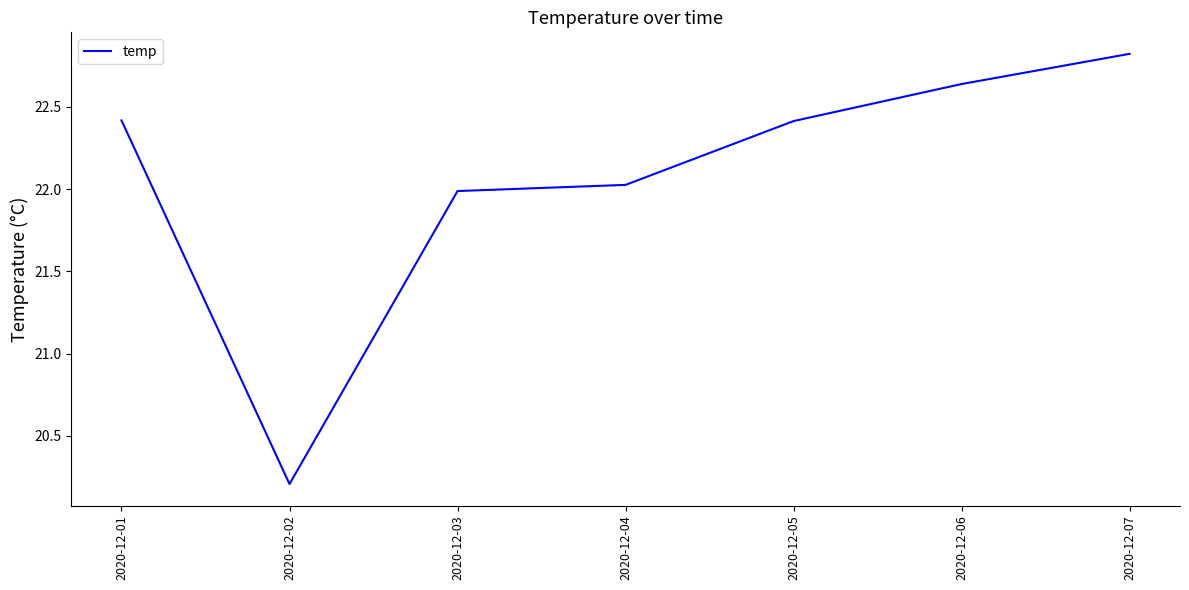

Where is the data nearest to the value 21?

2020-12-02